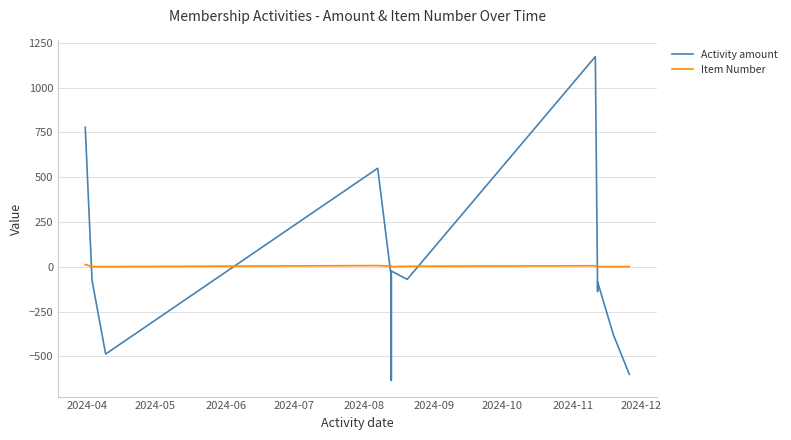

How many data points in Item Number are less than 2?

7